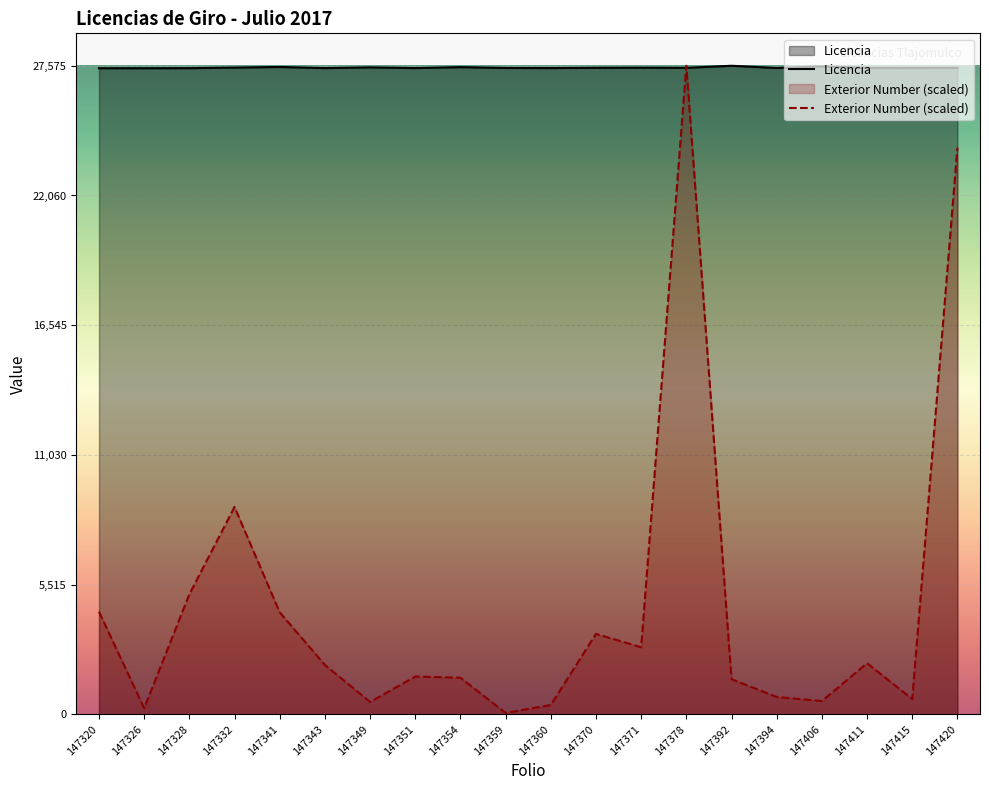

The value of Exterior Number (scaled) at 147370 is 1892.5. True or false?

False